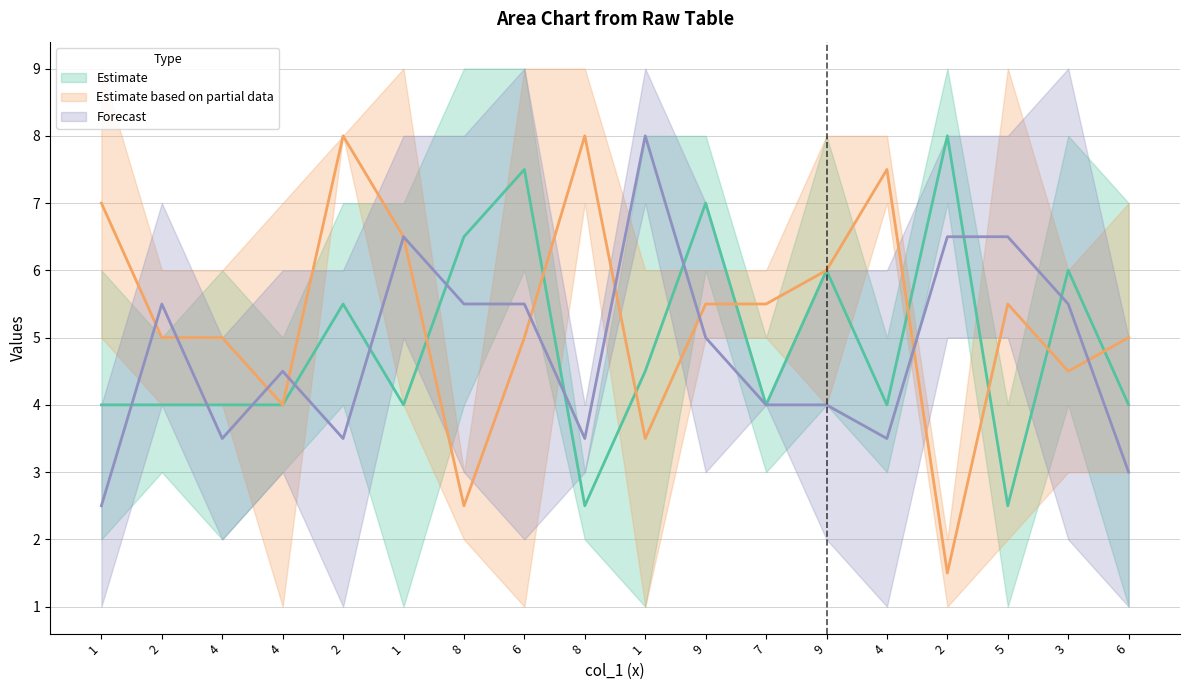

Count the number of categories in the chart.

18